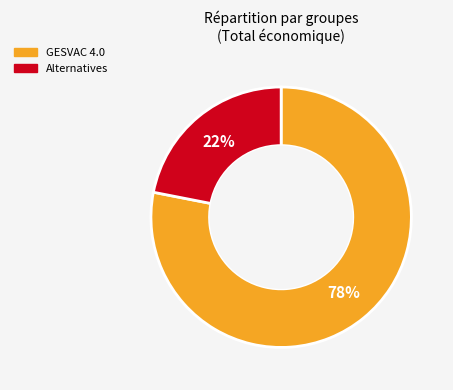

To the nearest percent, what is the difference between the largest and smallest slice percentages?

56%